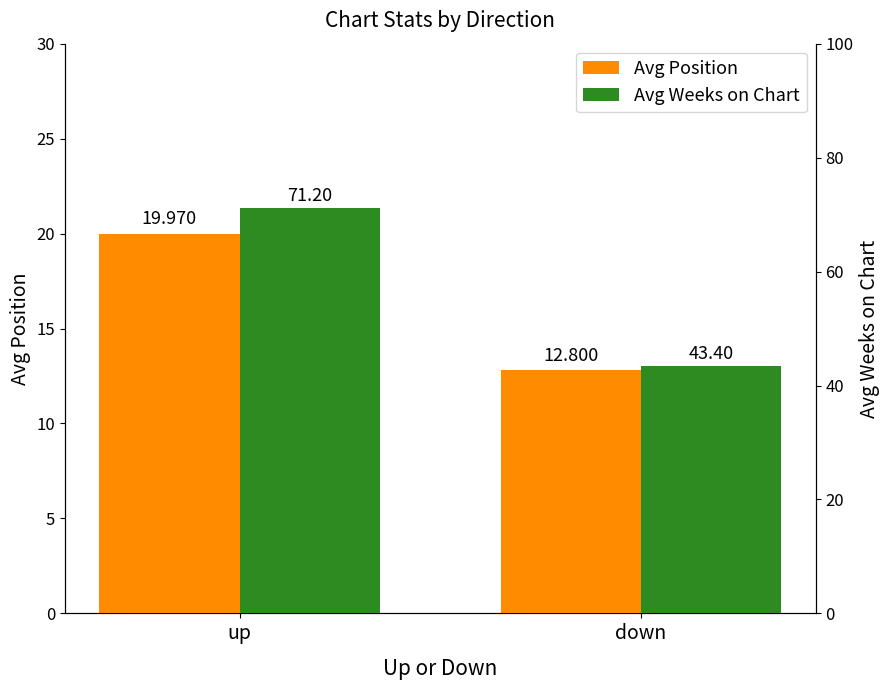

What is the minimum value shown in the chart?

12.8